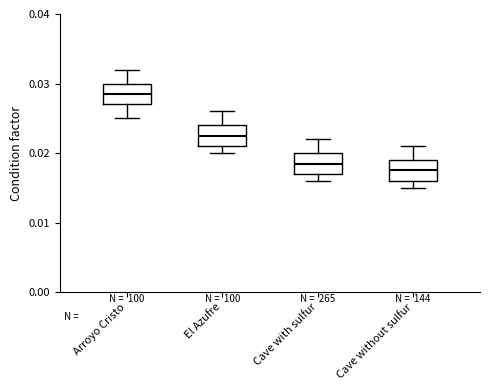

Reading left to right, read every box against the y-axis: the position of its median line, the range the box covers, and the ends of its whiskers. The values are not printed on the chart, so give them approximately, as read against the axis.

Arroyo Cristo: median 0.029, box 0.027 to 0.030, whiskers 0.025 to 0.032
El Azufre: median 0.023, box 0.021 to 0.024, whiskers 0.020 to 0.026
Cave with sulfur: median 0.019, box 0.017 to 0.020, whiskers 0.016 to 0.022
Cave without sulfur: median 0.018, box 0.016 to 0.019, whiskers 0.015 to 0.021